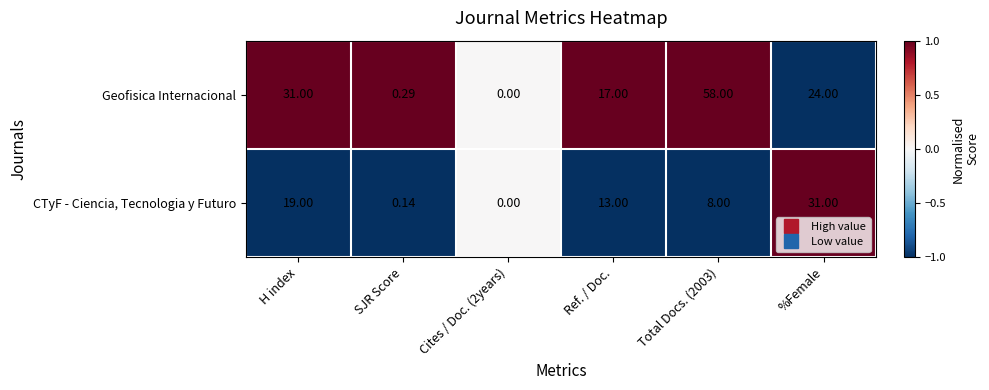

Where does the CTyF - Ciencia, Tecnologia y Futuro series first go above 13?

H index